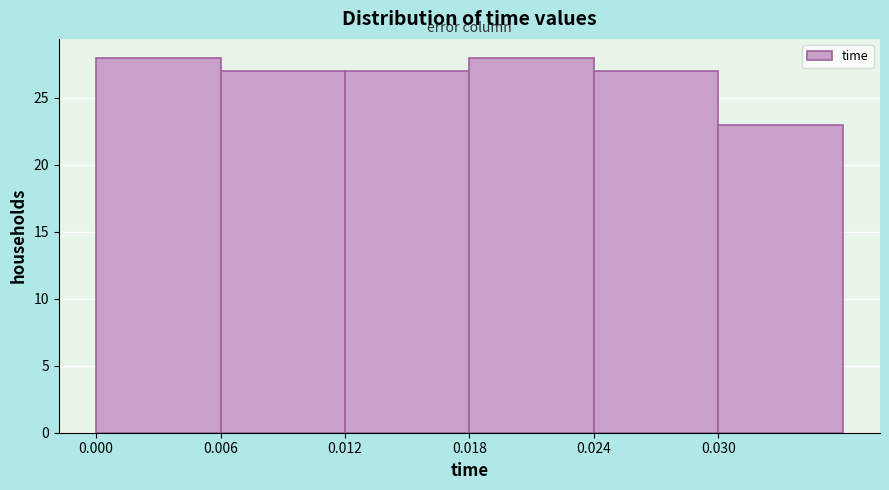

What is the height of the bar covering 0.012 to 0.018 on the x-axis? The values are not printed on the chart, so give them approximately, as read against the axis.

27